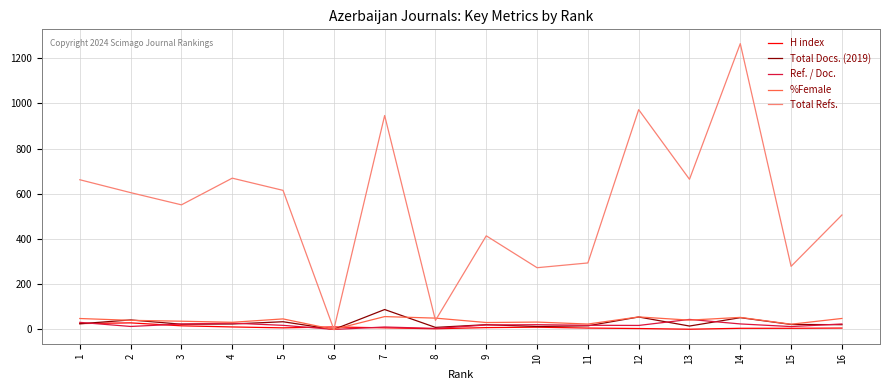

The value of Total Refs. at 15 is 490.8. True or false?

False